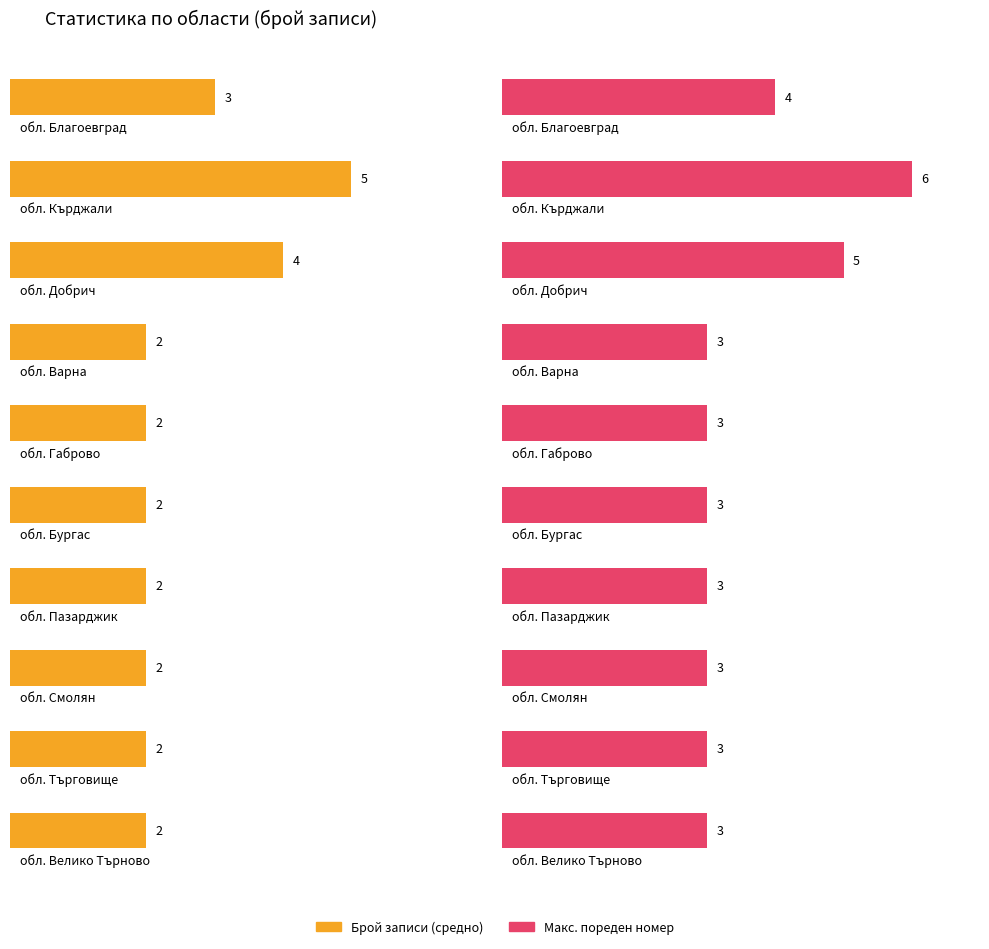

Rank the categories by value from lowest to highest.

обл. Варна, обл. Габрово, обл. Бургас, обл. Пазарджик, обл. Смолян, обл. Търговище, обл. Велико Търново, обл. Благоевград, обл. Добрич, обл. Кърджали